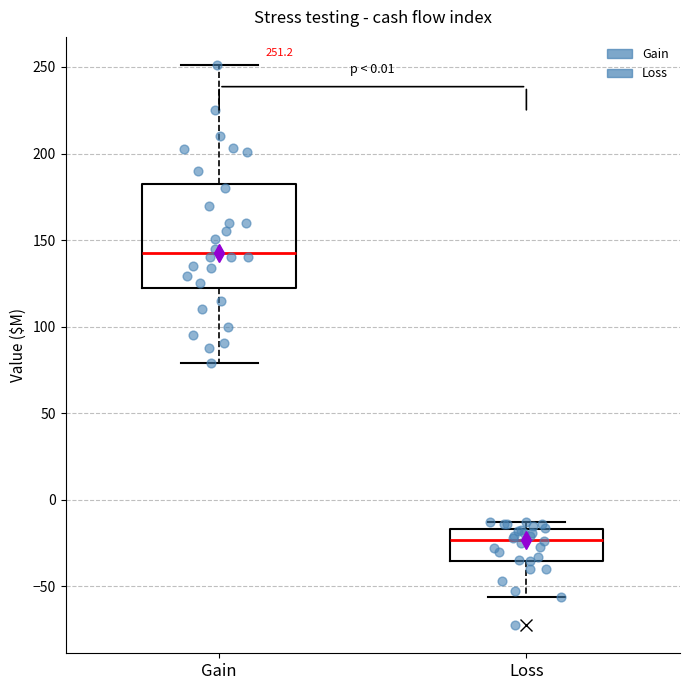

Which box is the tallest, from its lower edge to its upper edge?

Gain